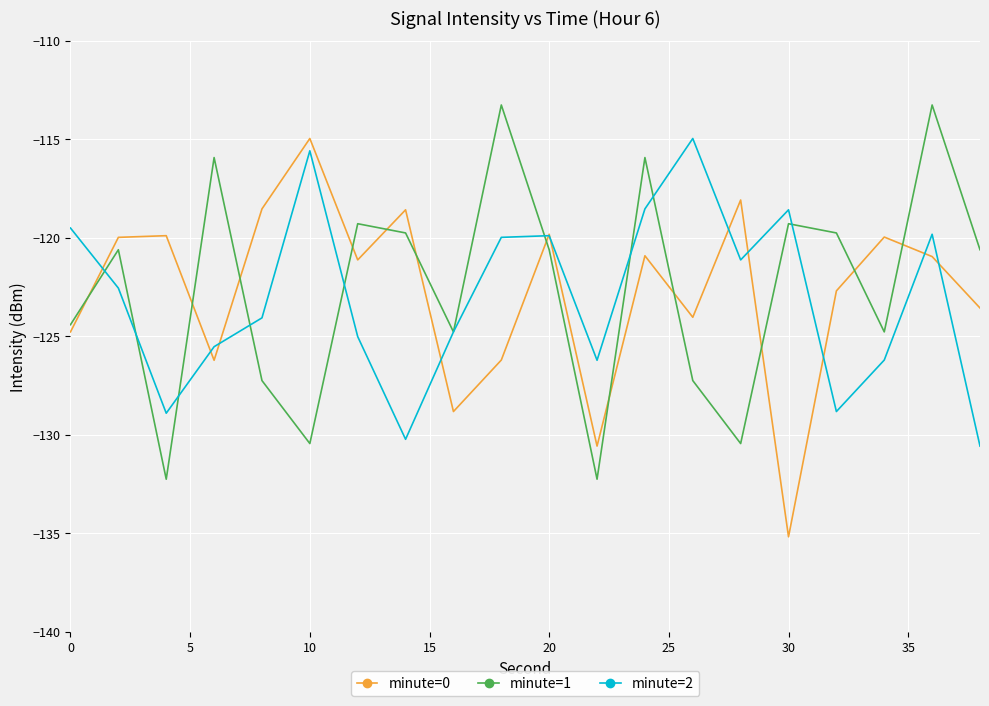

What is the highest value of the minute=2 series?

-115.0